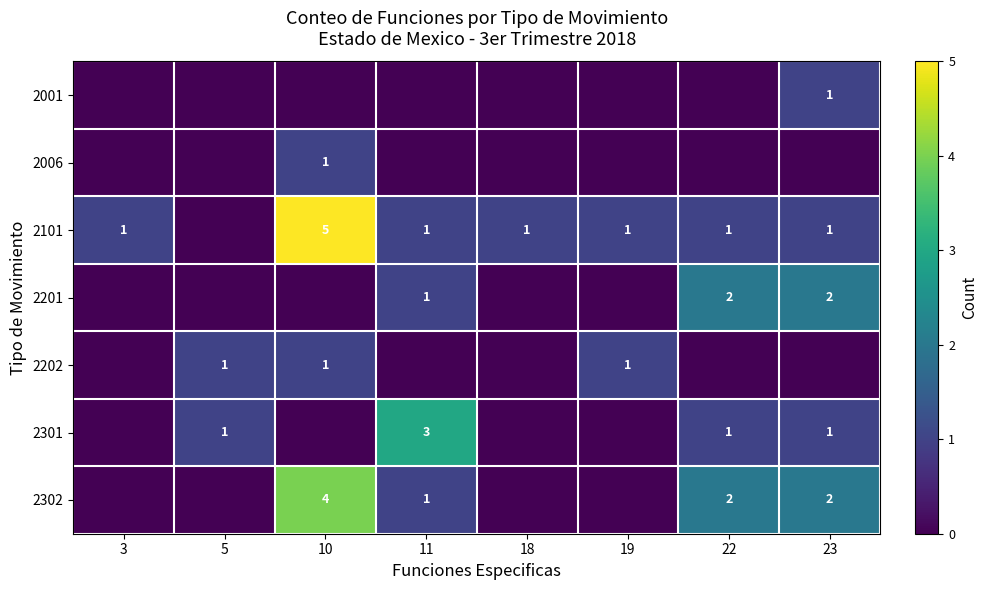

What is the difference between the highest and lowest values at 23?

2